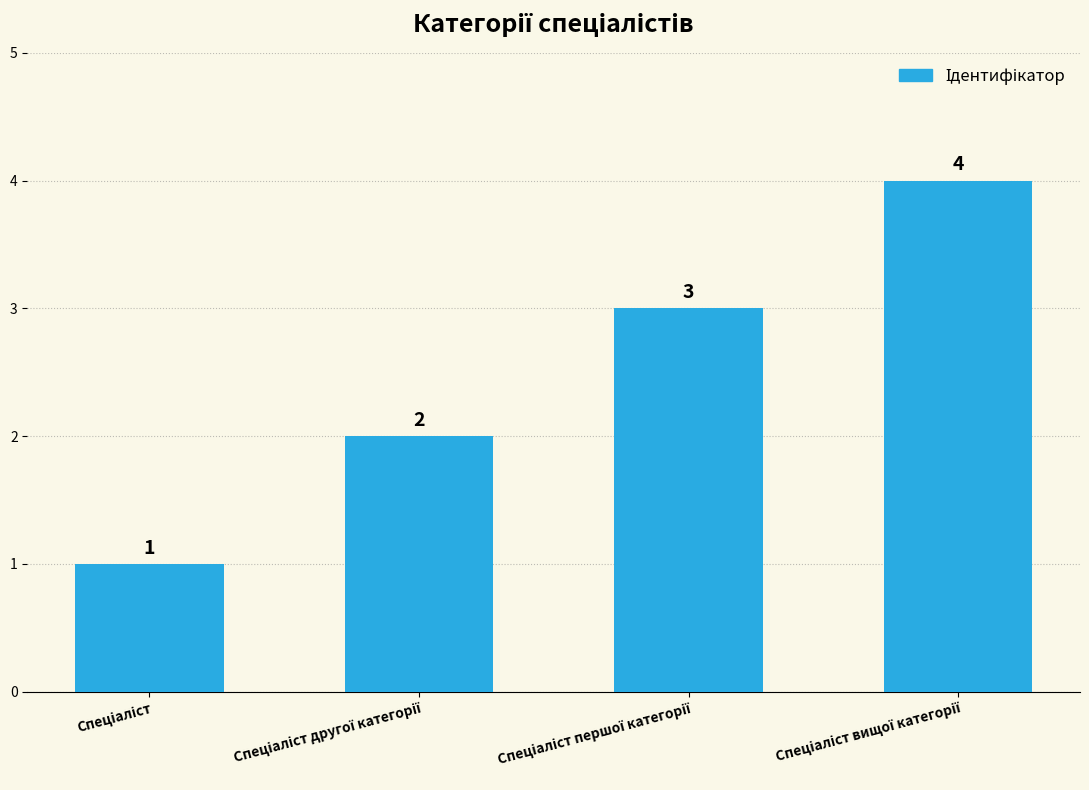

Count the values in the range 2 to 4.

3